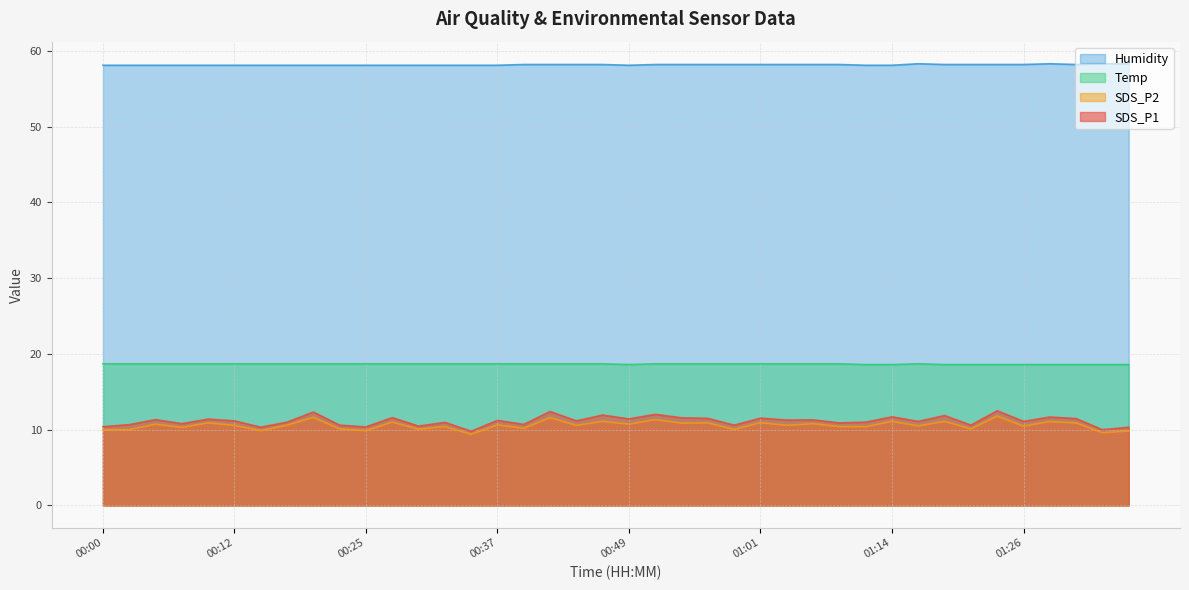

Is the value of Temp at 00:49 greater than the value of Humidity at 01:21?

No